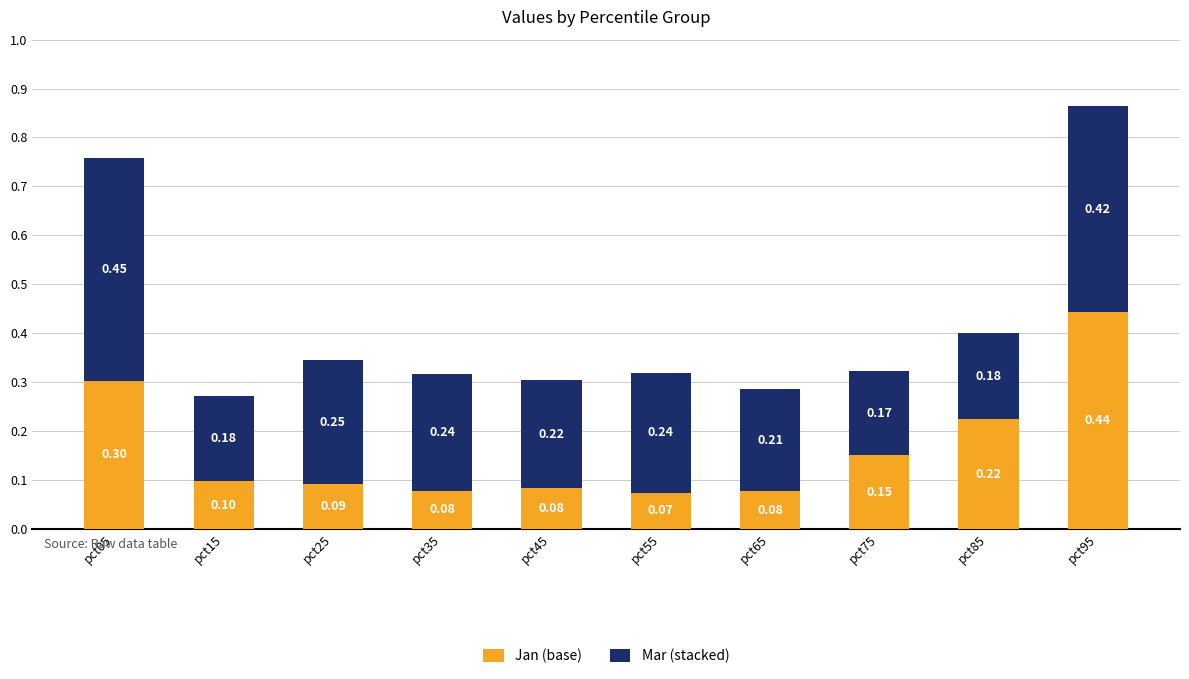

What is the sum of all Jan (base) values?

1.6